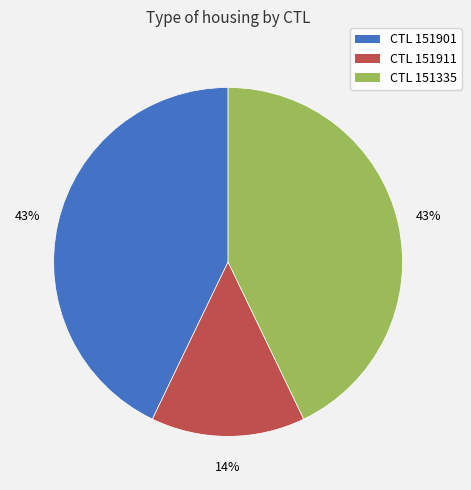

How many segments does this pie chart have?

3